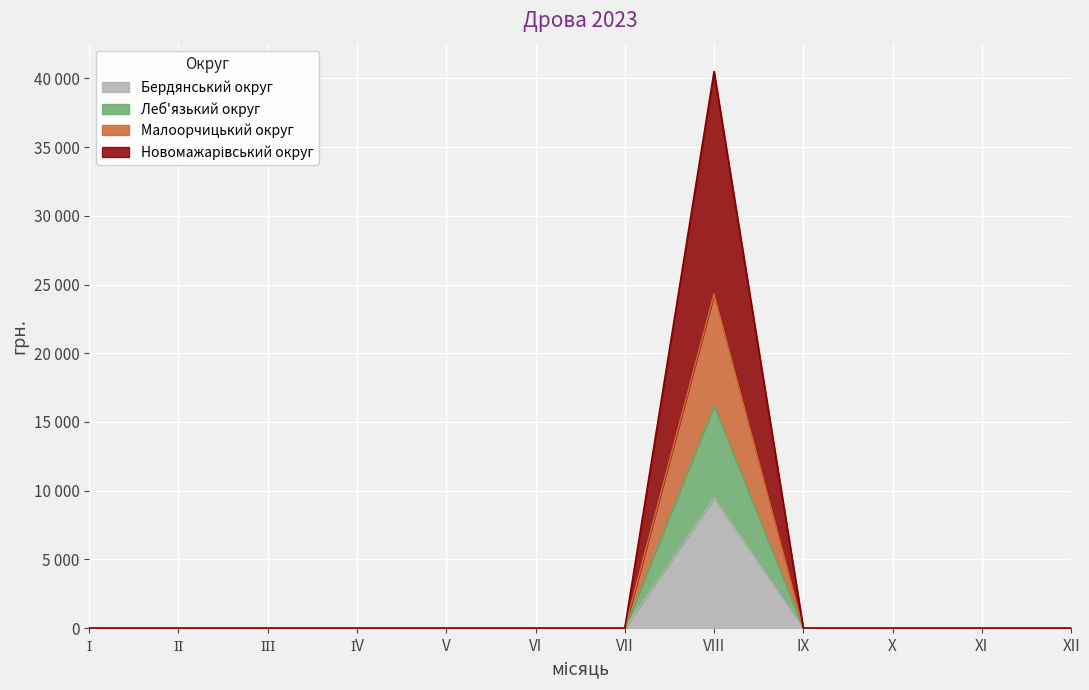

What is the maximum value shown in the chart?

40500